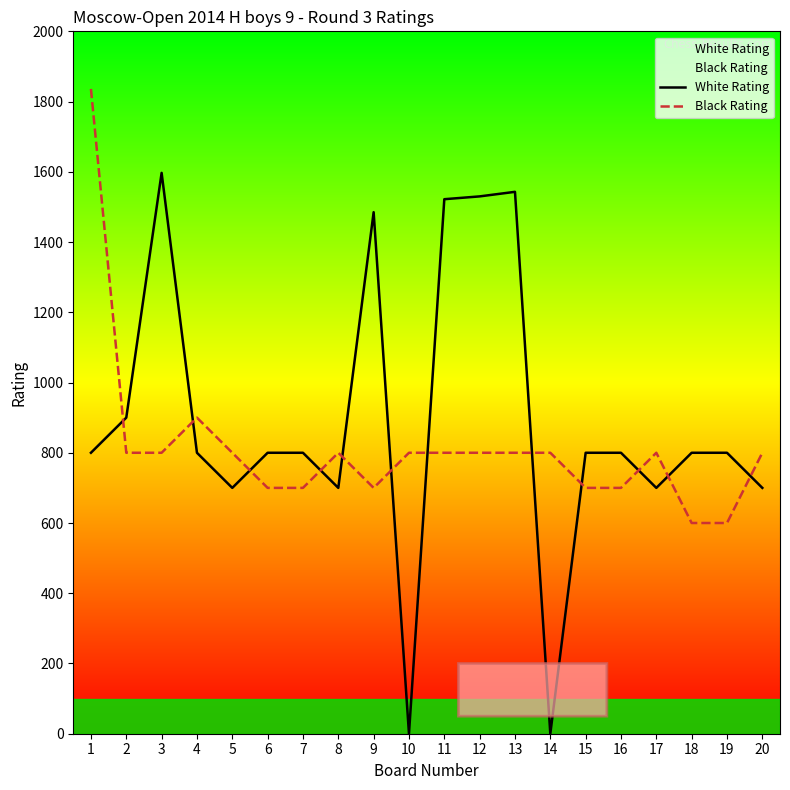

Is this an area chart (filled region under the line)?

No